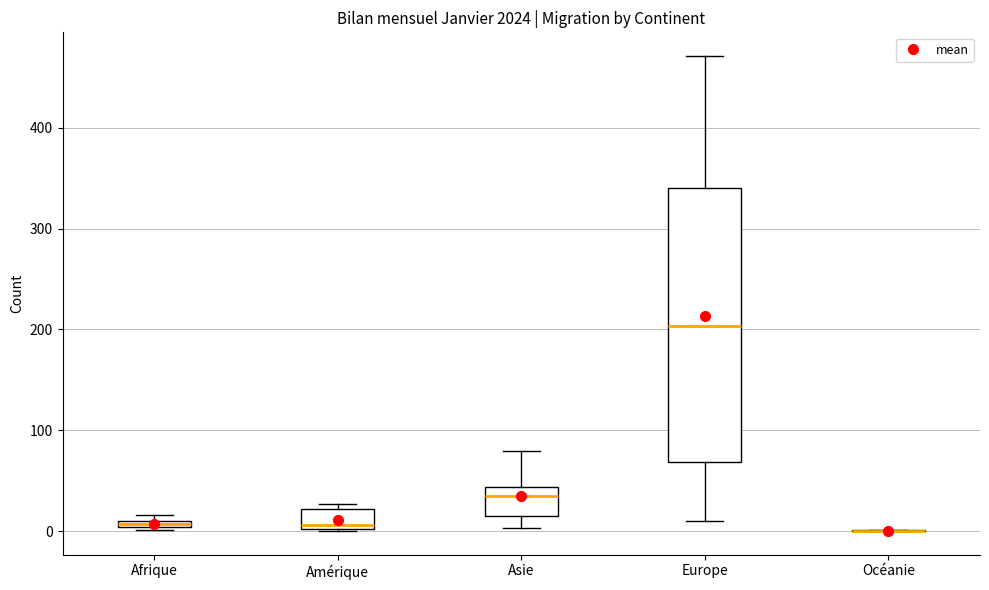

Where is the lower edge of the box for Afrique on the y-axis? The values are not printed on the chart, so give them approximately, as read against the axis.

0